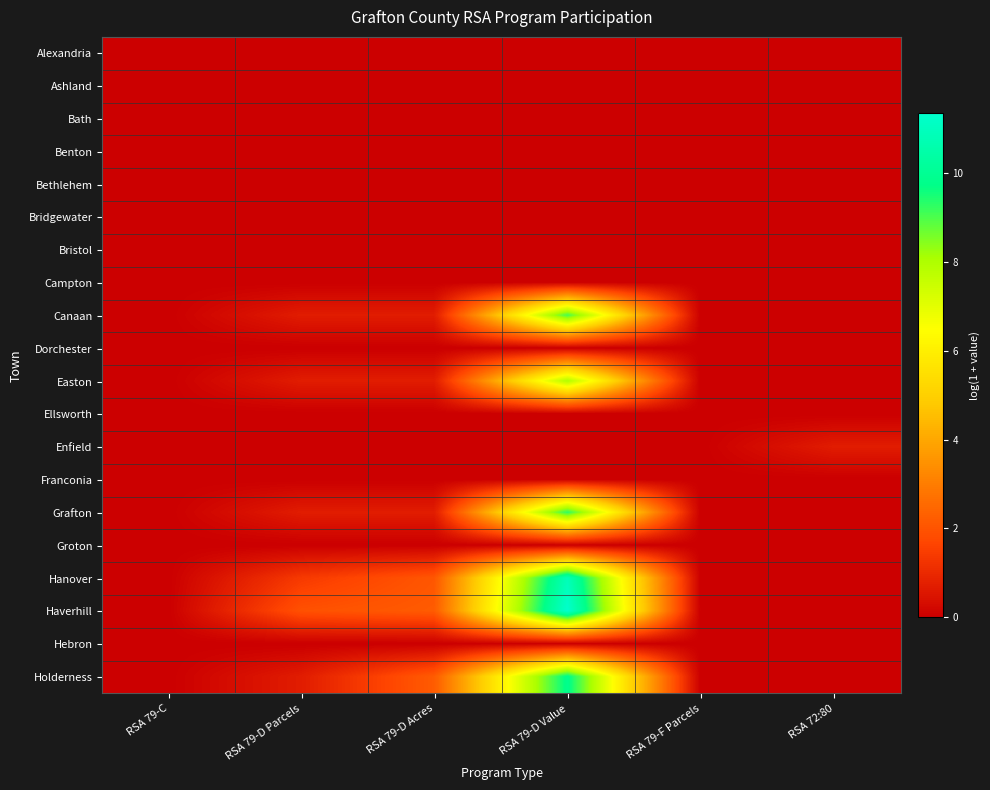

Which series has the largest total across all categories?

Haverhill